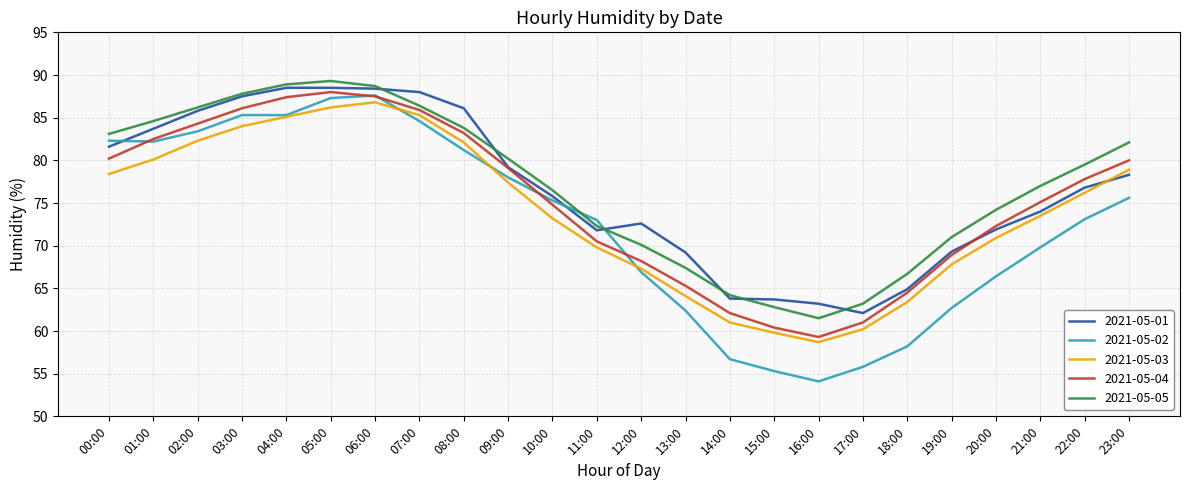

Is the value of 2021-05-05 at 13:00 greater than the value of 2021-05-03 at 20:00?

No